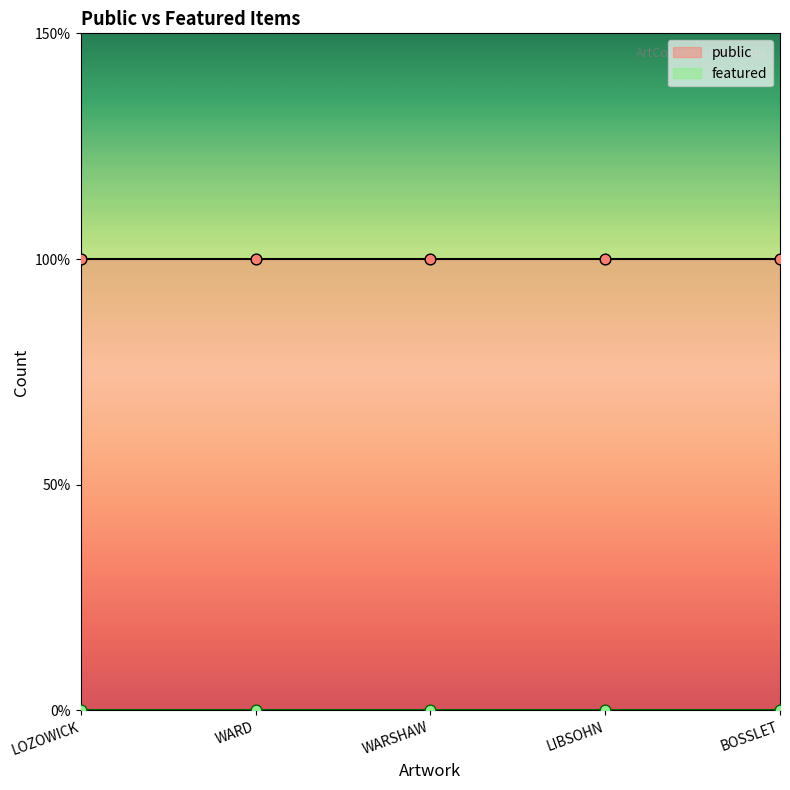

What is the total value across all series at WARSHAW?

1